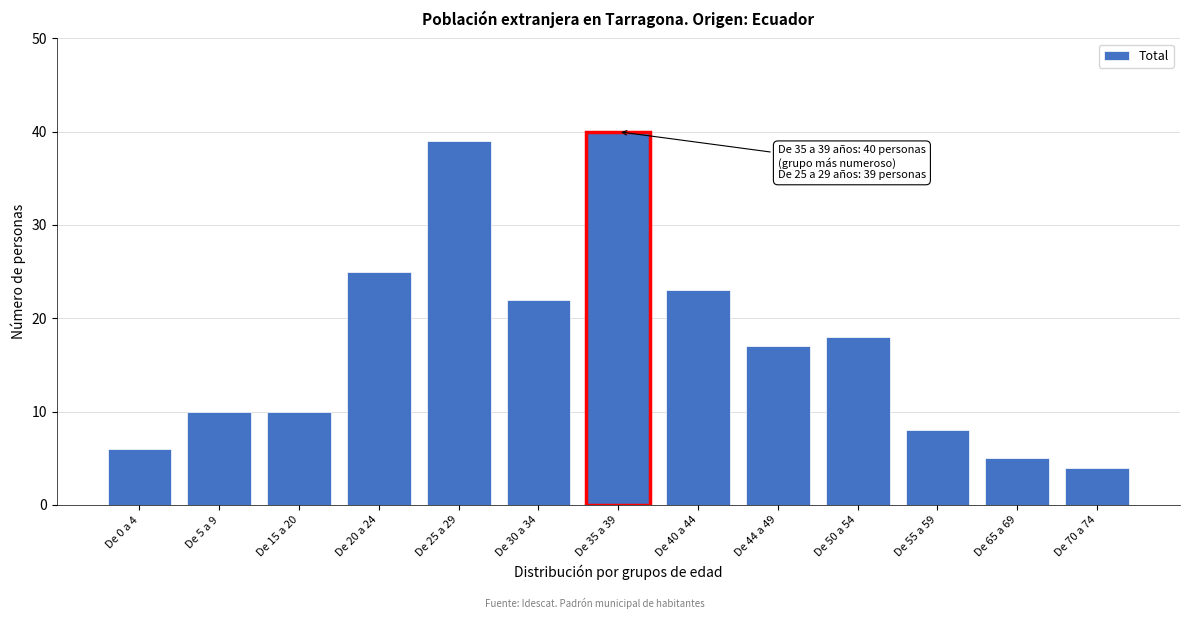

Reading right to left, transcribe all the data shown in this chart.

De 70 a 74=4	De 65 a 69=5	De 55 a 59=8	De 50 a 54=18	De 44 a 49=17	De 40 a 44=23	De 35 a 39=40	De 30 a 34=22	De 25 a 29=39	De 20 a 24=25	De 15 a 20=10	De 5 a 9=10	De 0 a 4=6